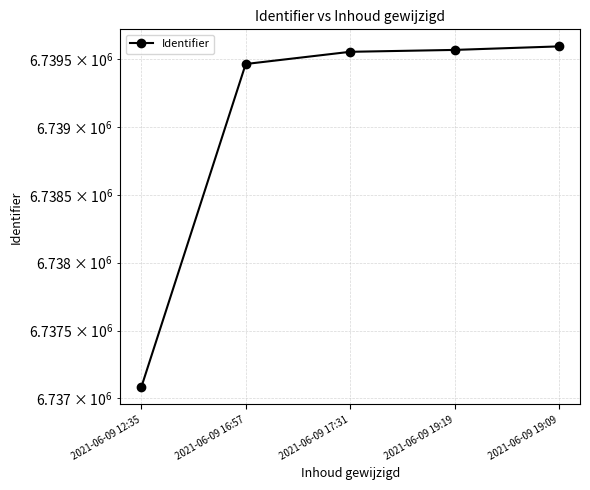

List the labels in order of value, largest first.

2021-06-09 19:09, 2021-06-09 19:19, 2021-06-09 17:31, 2021-06-09 16:57, 2021-06-09 12:35